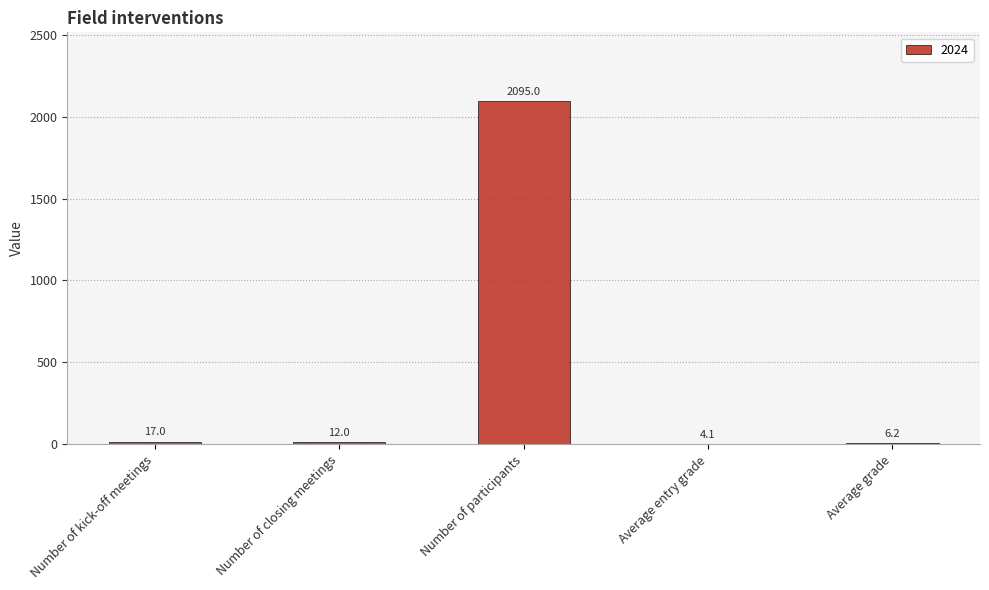

Between Number of kick-off meetings and Number of participants, which is larger?

Number of participants